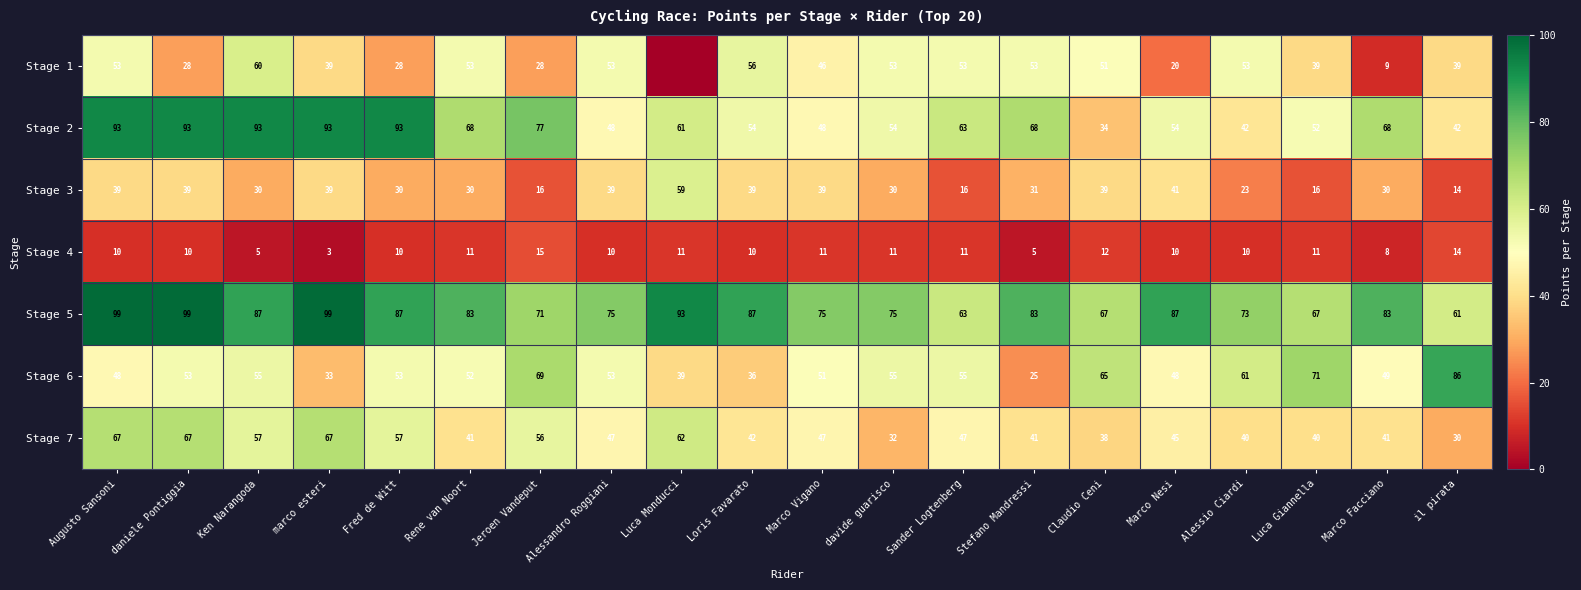

The Stage 3 series shows 54 at Marco Vigano. True or false?

False